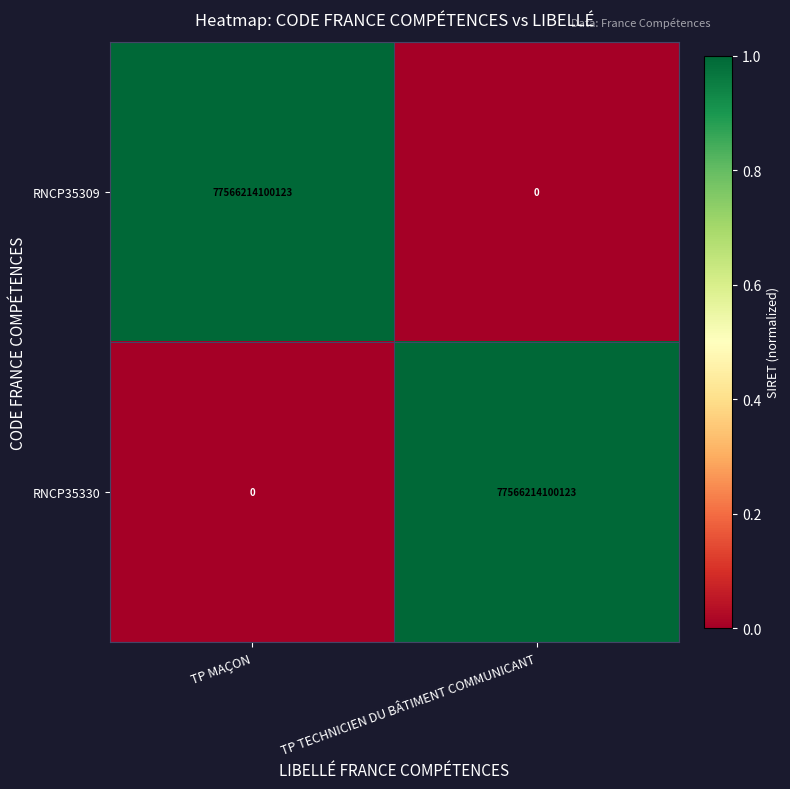

What is the average value of the RNCP35330 series?

38783107050062